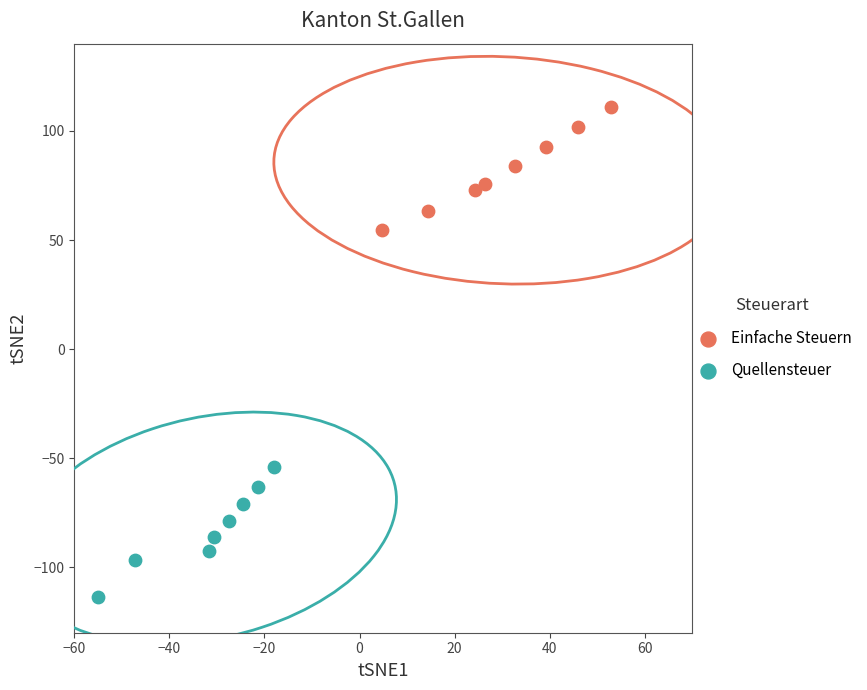

Which series contains the lowest Y value?

Quellensteuer